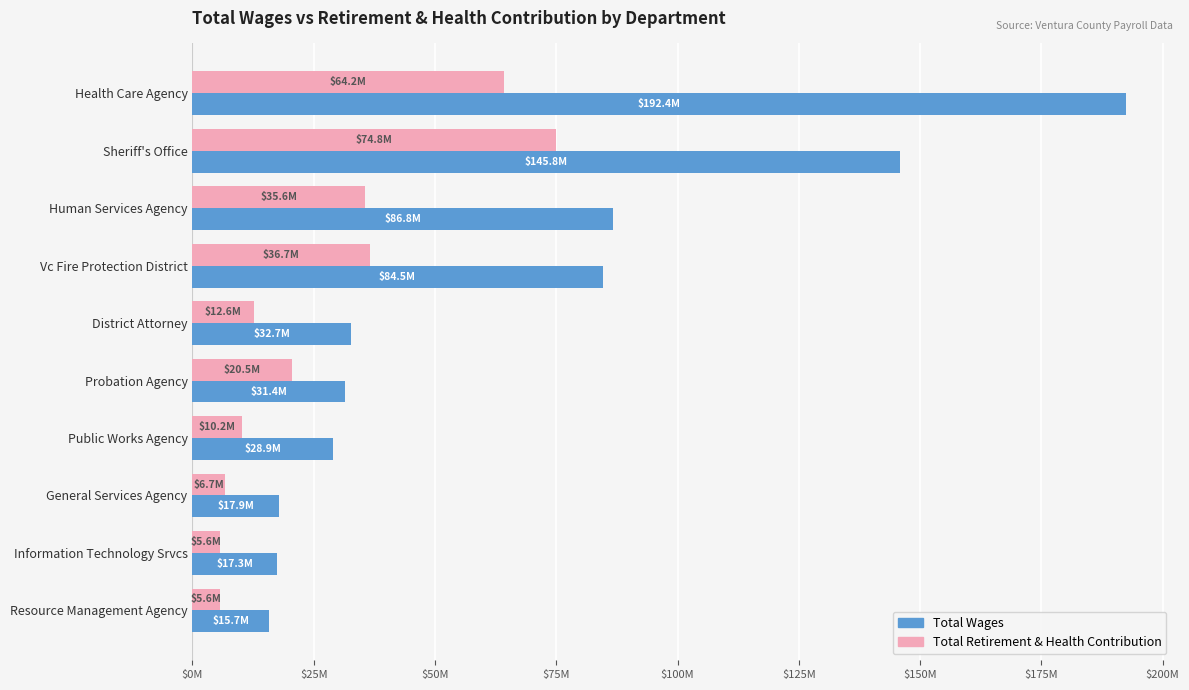

What are all the series names shown in the legend?

Total Wages, Total Retirement & Health Contribution